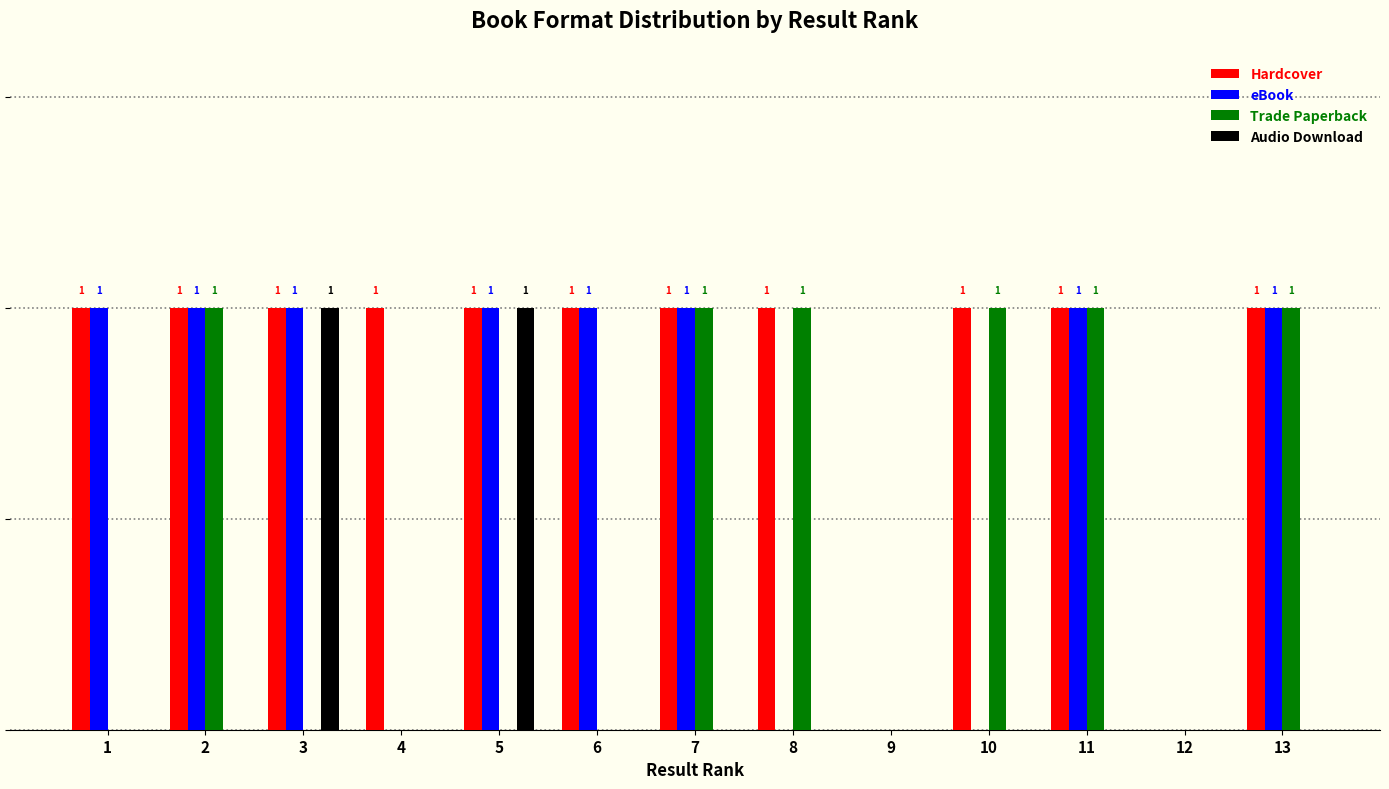

Which series changed the most between 2 and 10?

eBook